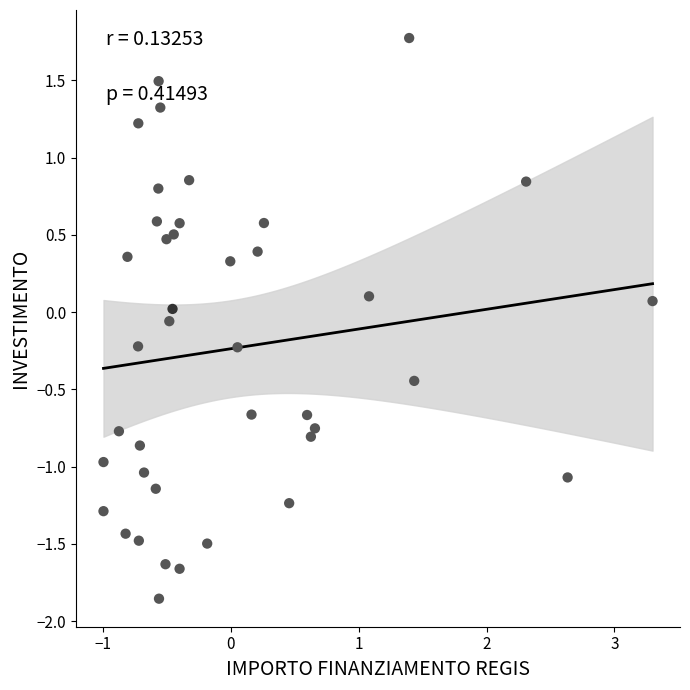

What is the range of Y values (max minus min)?

3.6